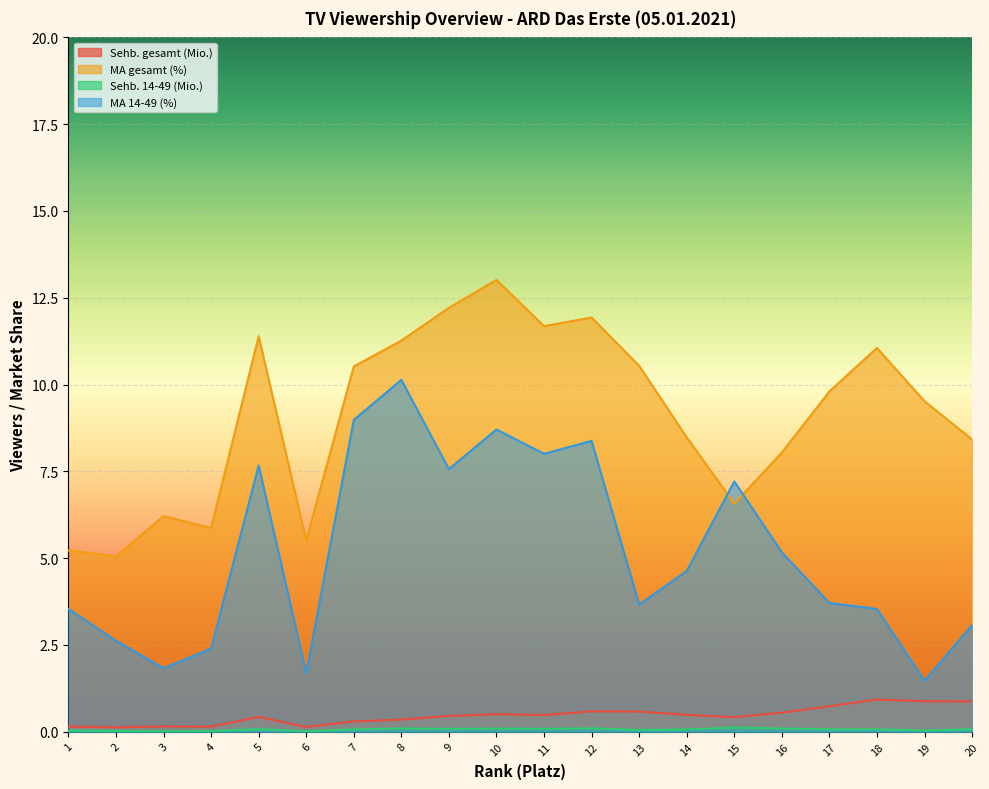

What is the difference between the maximum and minimum values in the Sehb. gesamt (Mio.) series?

0.8